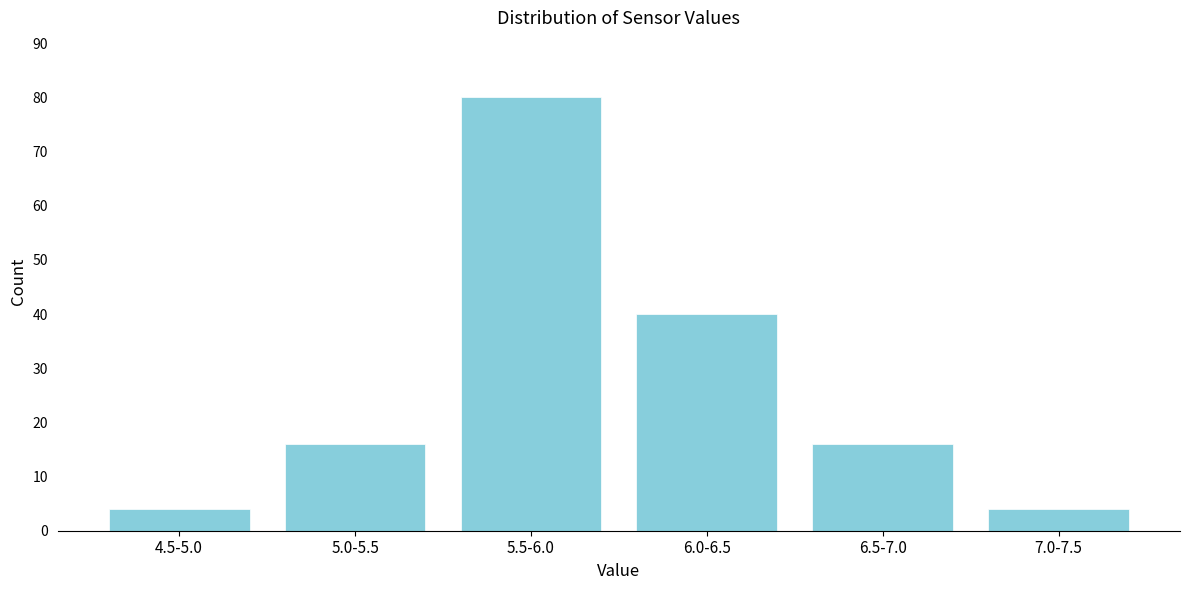

Reading left to right, list all the values displayed in this chart.

4	16	80	40	16	4